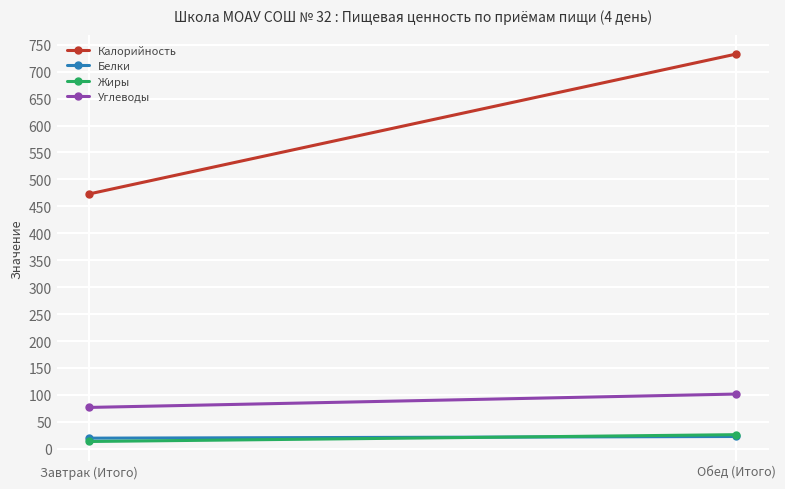

What are all the series names shown in the legend?

Калорийность, Белки, Жиры, Углеводы